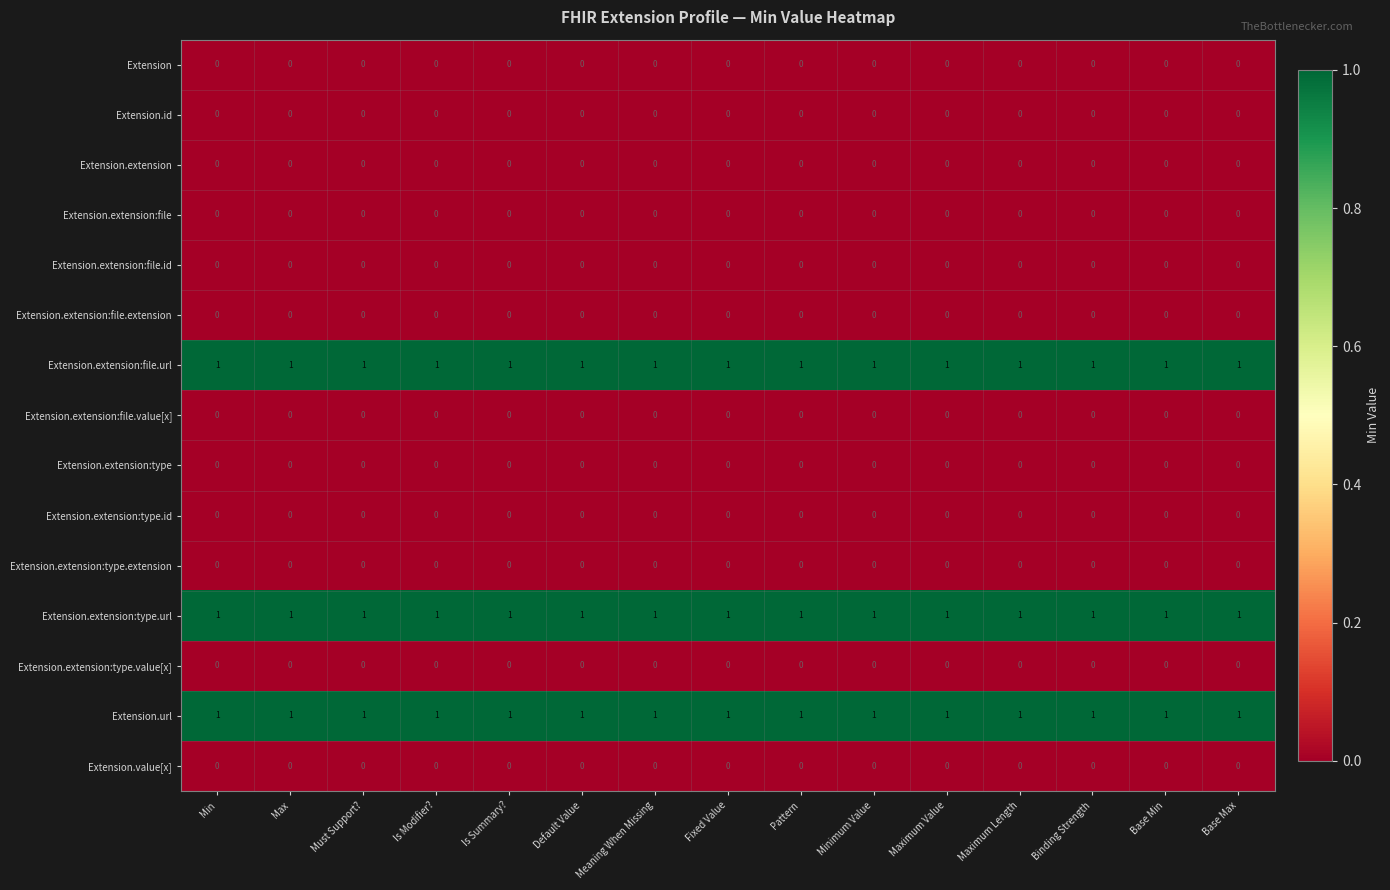

At how many categories does at least one series exceed 0?

15